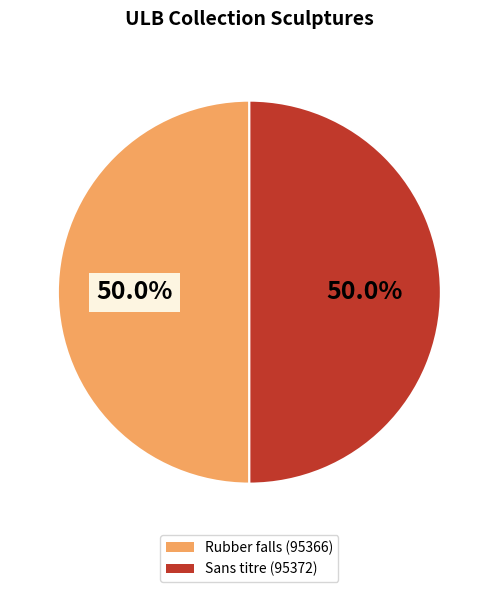

What portion of the pie excludes Rubber falls?

50.0%